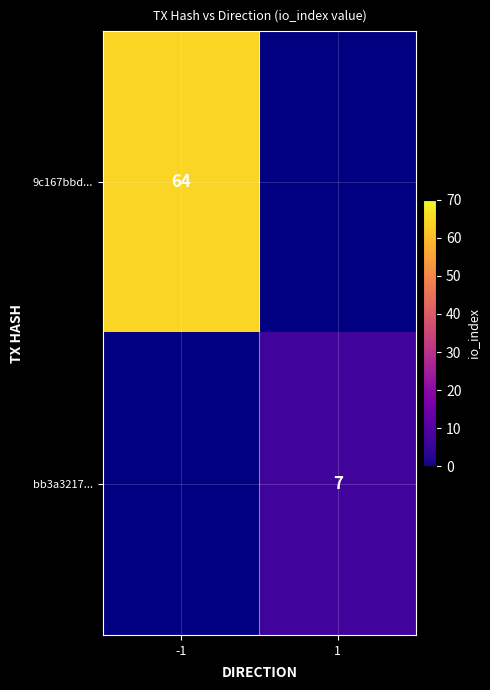

At which category does the chart reach its peak across all series?

-1